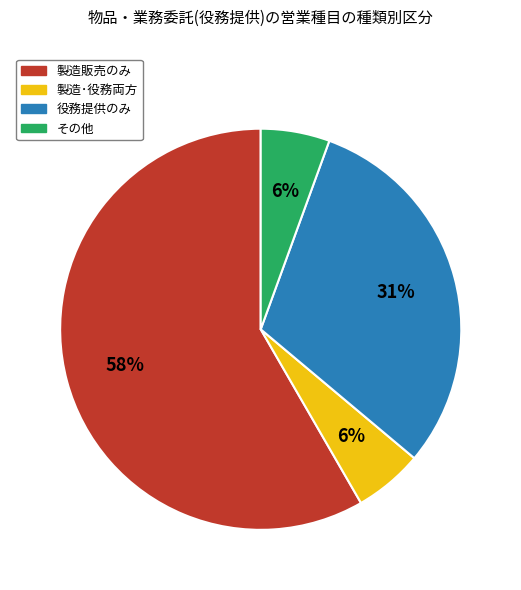

To the nearest percent, what portion does 製造･役務両方 represent?

6%